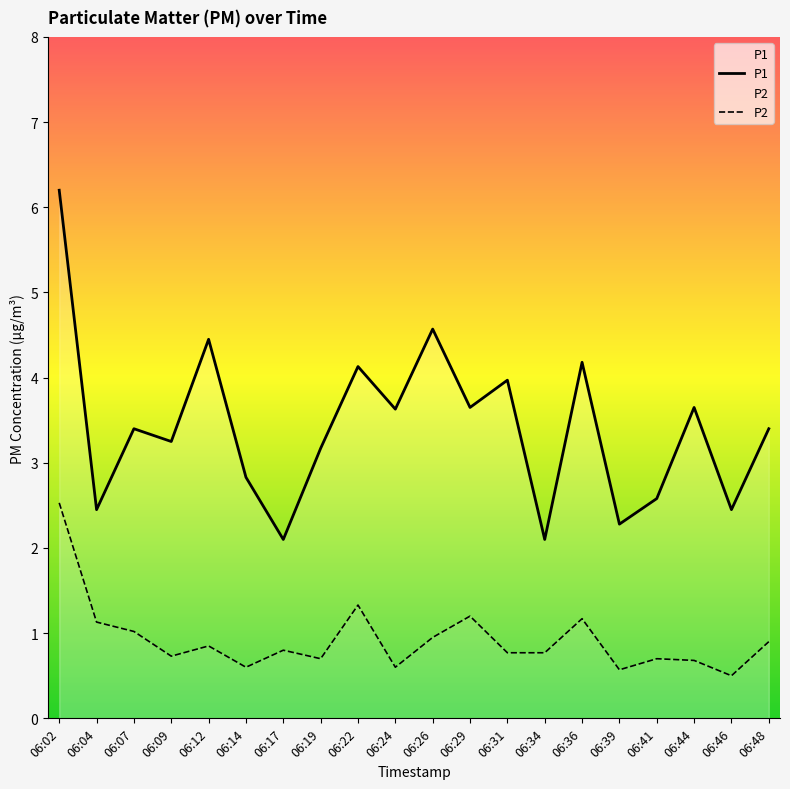

At which label does P1 first exceed 3?

06:02